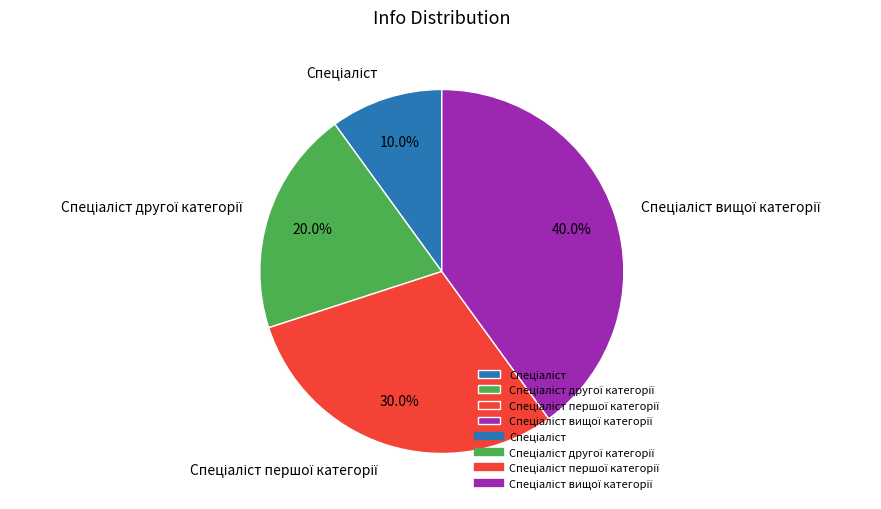

Does any single category account for the majority?

No